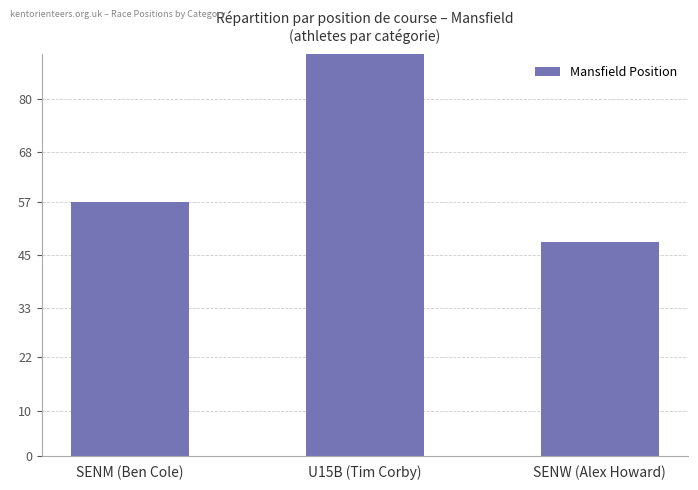

How many values are between 48 and 119?

3